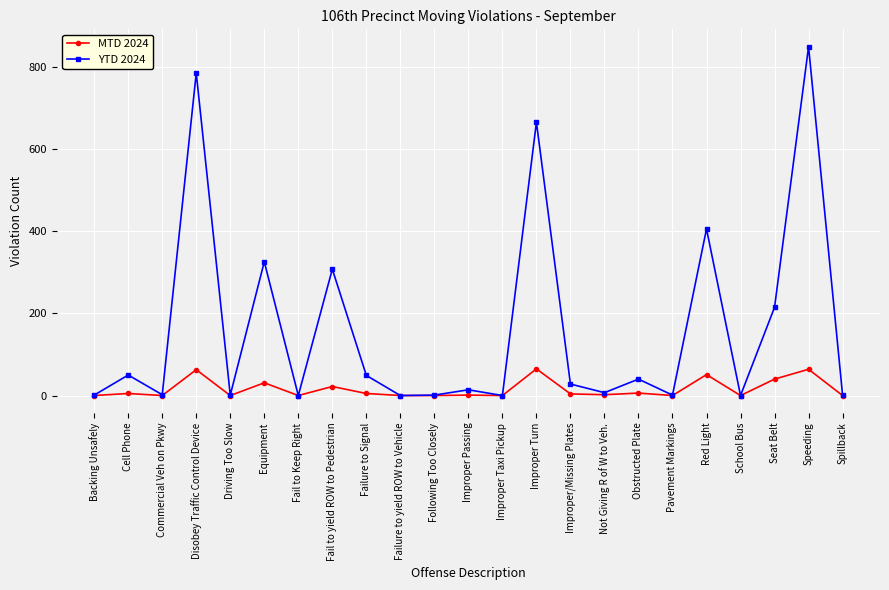

What position from the left is Spillback?

23